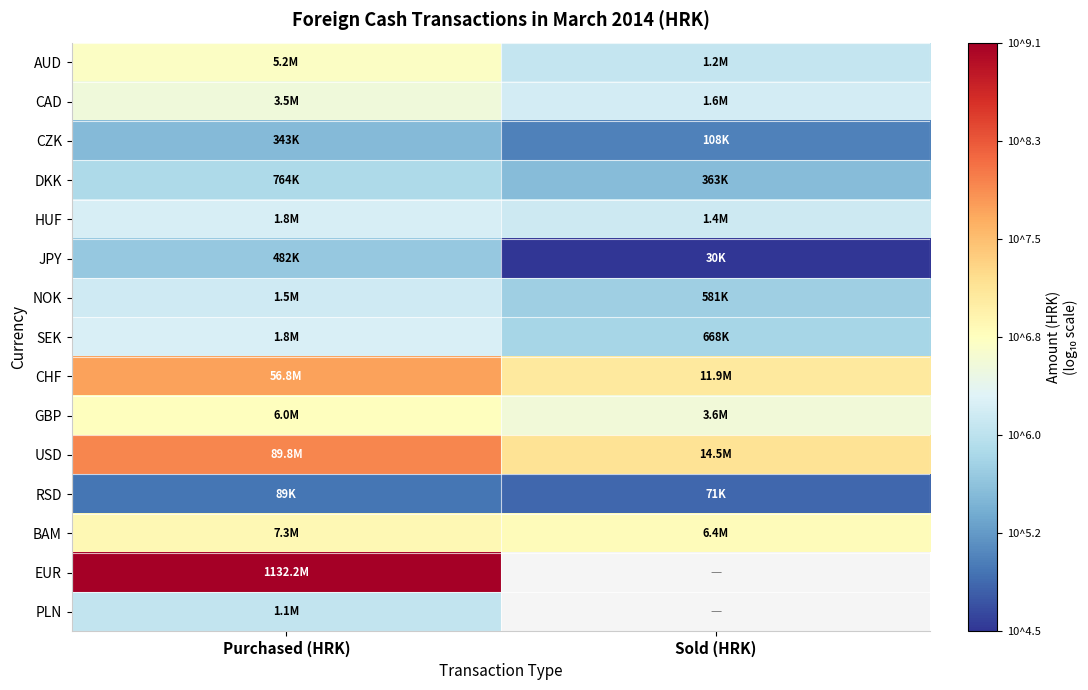

Between Sold (HRK) and Purchased (HRK), which is larger?

Purchased (HRK)